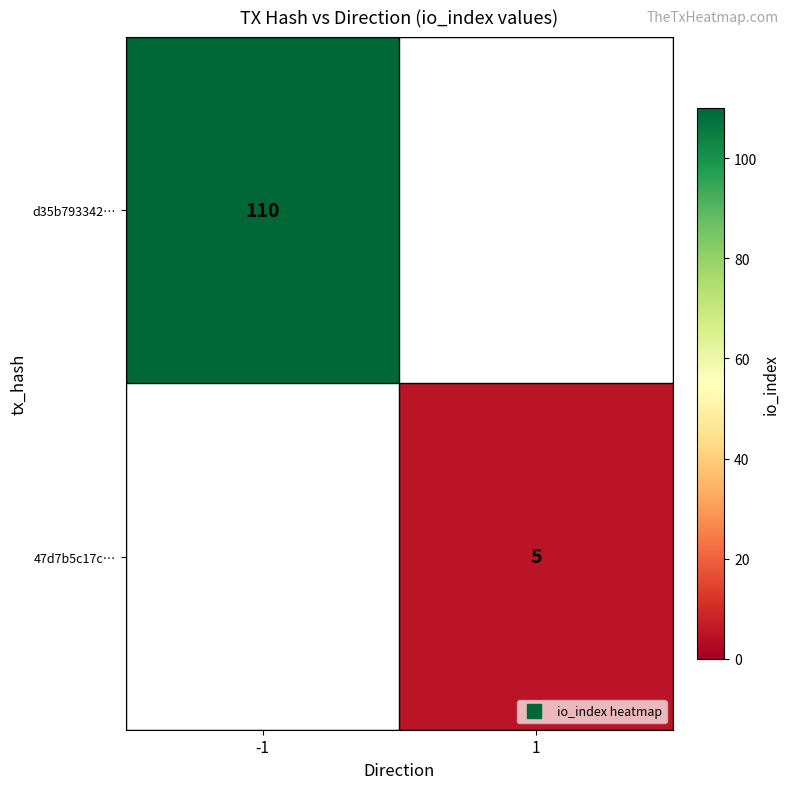

Is the value of d35b793342… at -1 greater than the value of 47d7b5c17c… at 1?

Yes